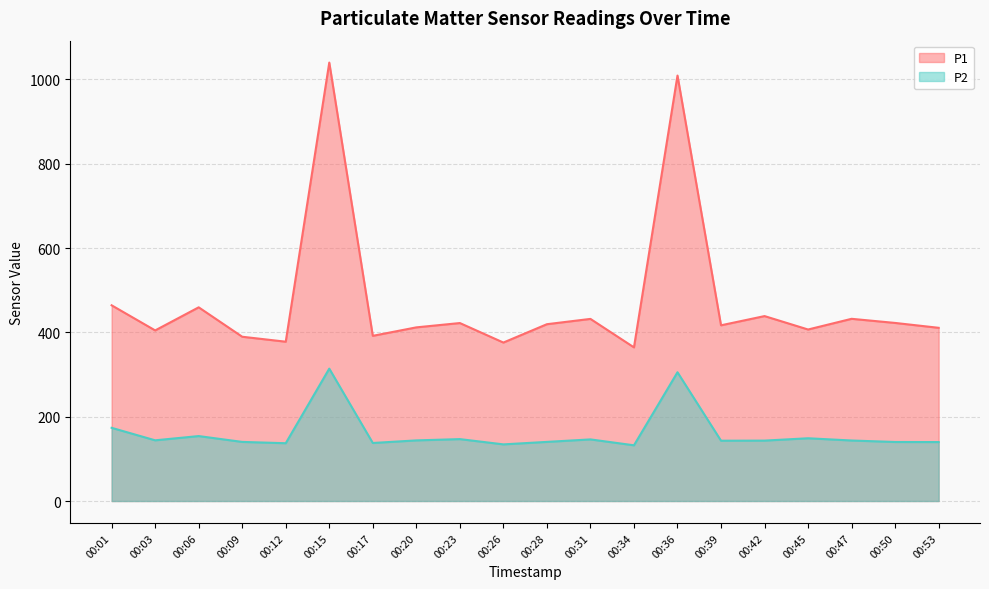

Read the P2 value at 00:28.

140.2